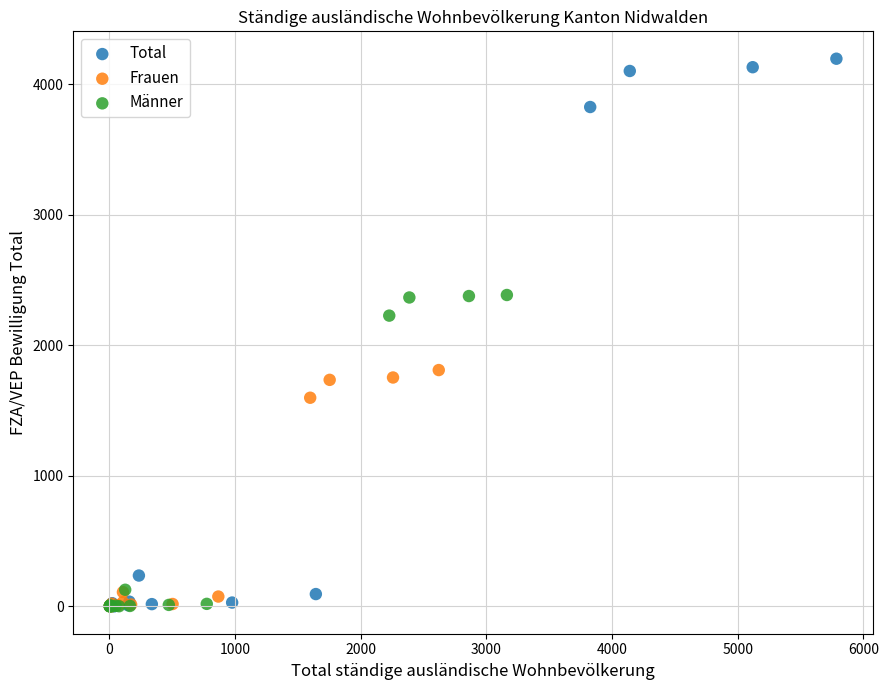

Which series reaches the maximum Y coordinate?

Total